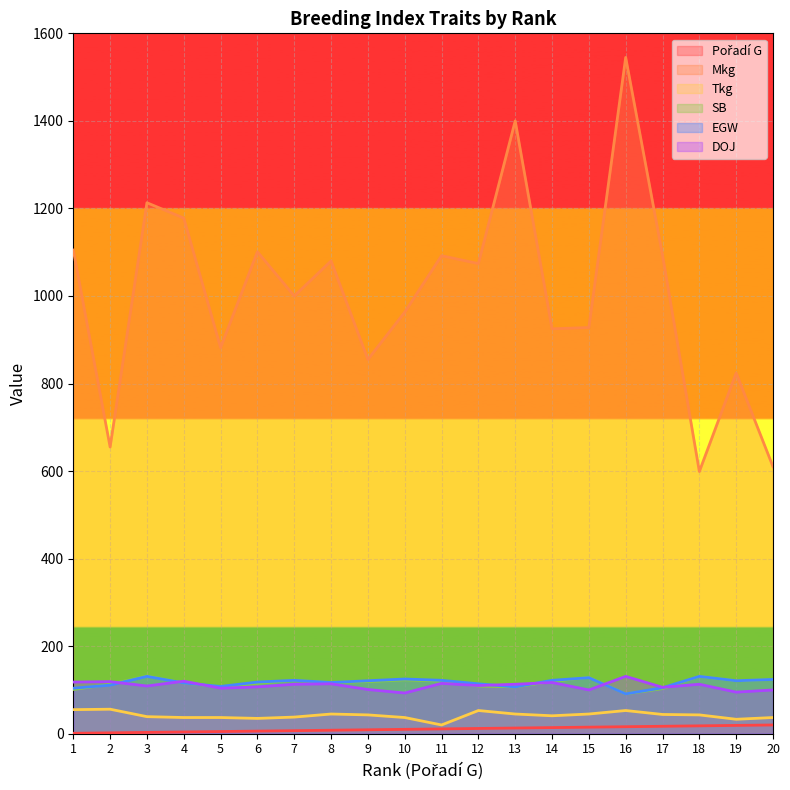

What is the approximate value of EGW at 6?

118